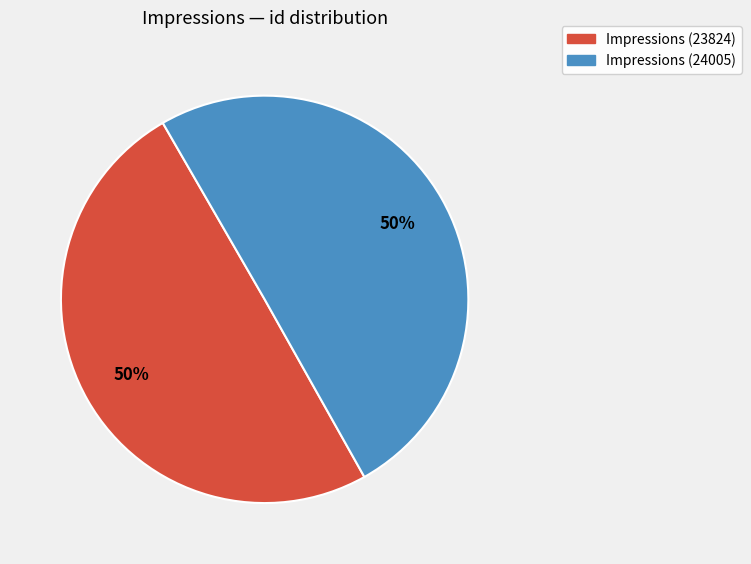

Combined, do Impressions (24005) and Impressions (23824) account for over 50%?

Yes